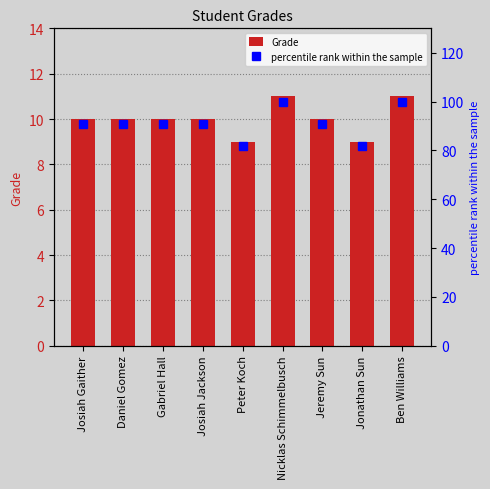

Which category has the lowest value in the Grade series?

Peter Koch